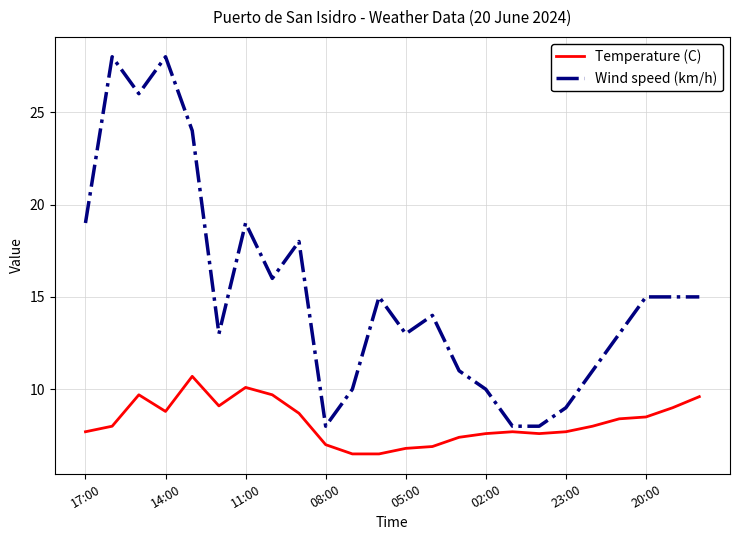

List the series in order of their overall mean, highest first.

Wind speed (km/h), Temperature (C)